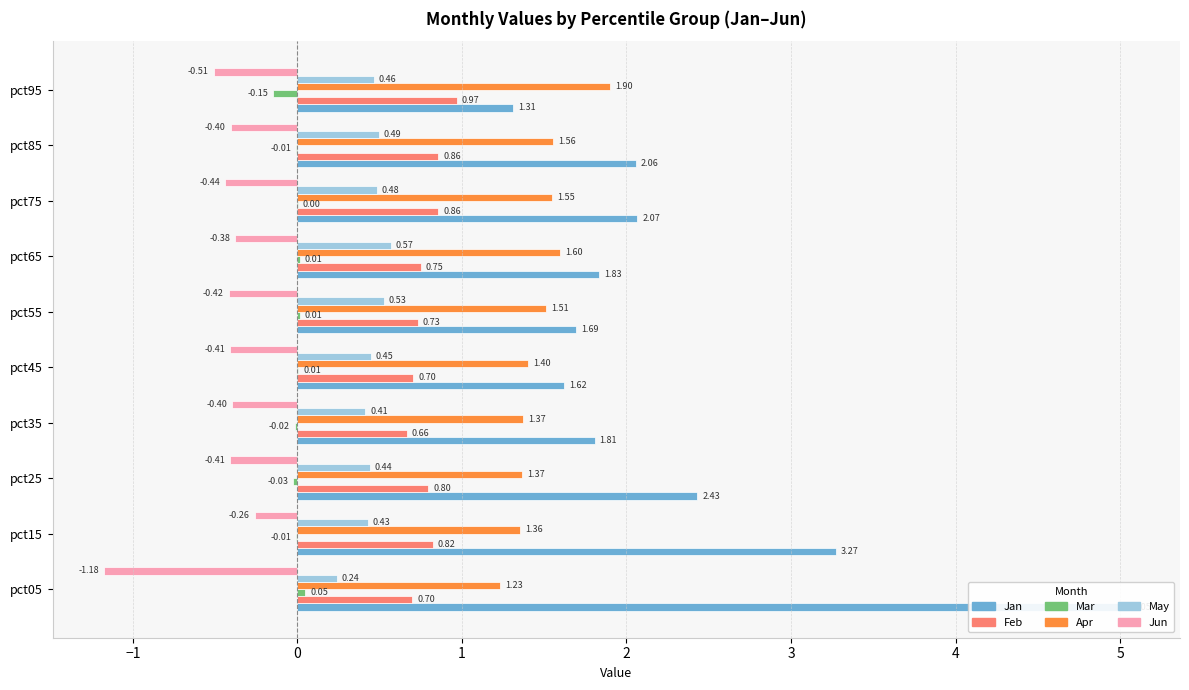

The value of Feb at pct85 is 0.4. True or false?

False